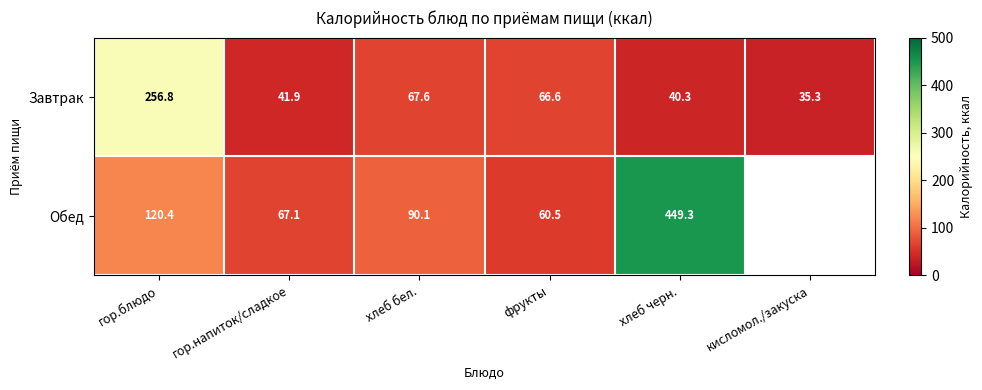

The Завтрак series shows 44.0 at хлеб бел.. True or false?

False